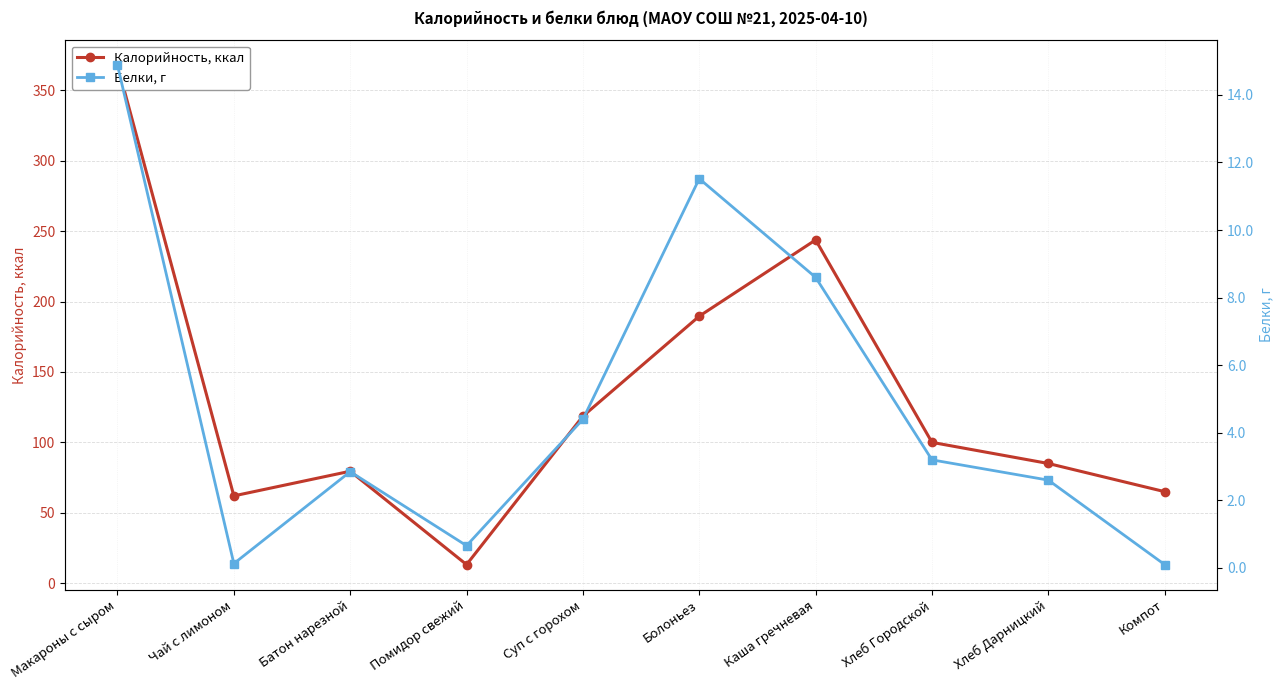

Which series changed the most between Хлеб Городской and Компот?

Калорийность, ккал